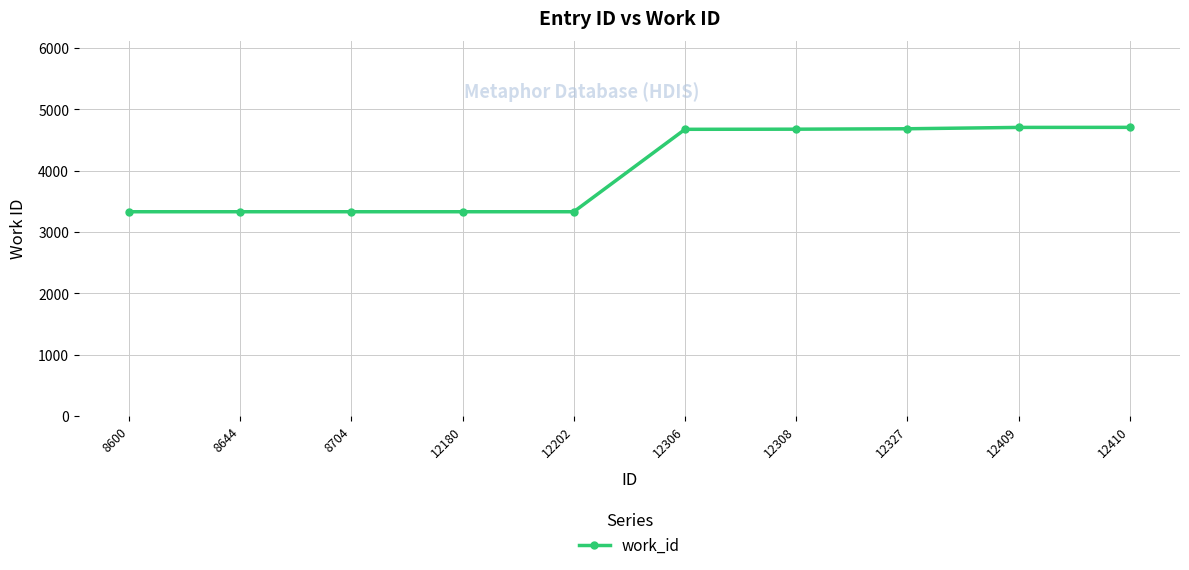

The value at 12202 is 1748. True or false?

False